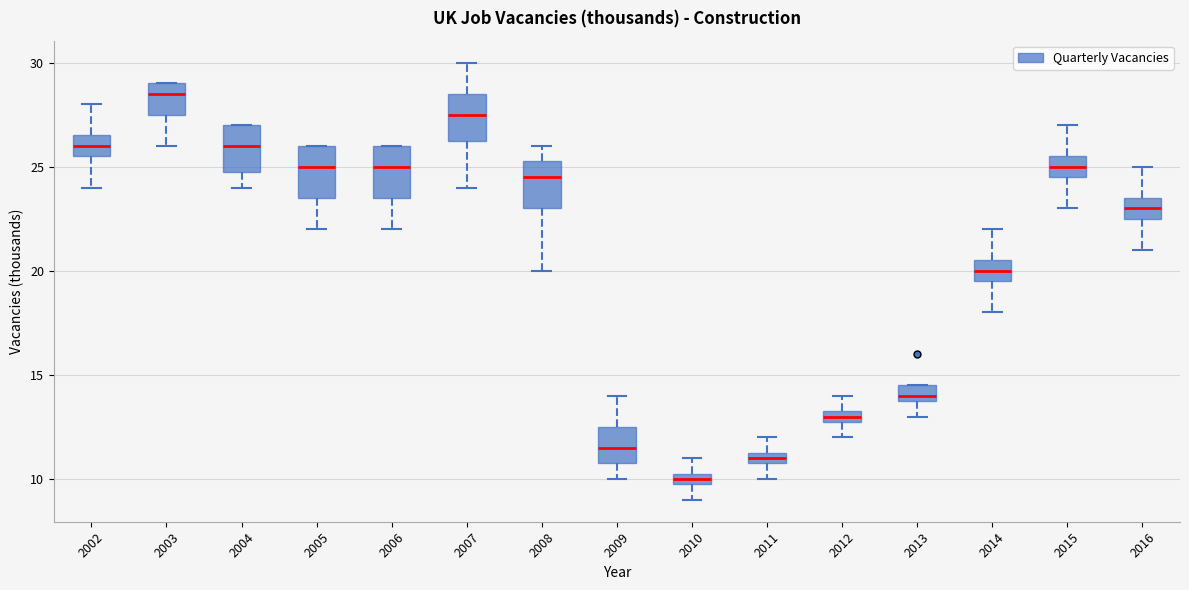

Which box's median line is the highest?

2003